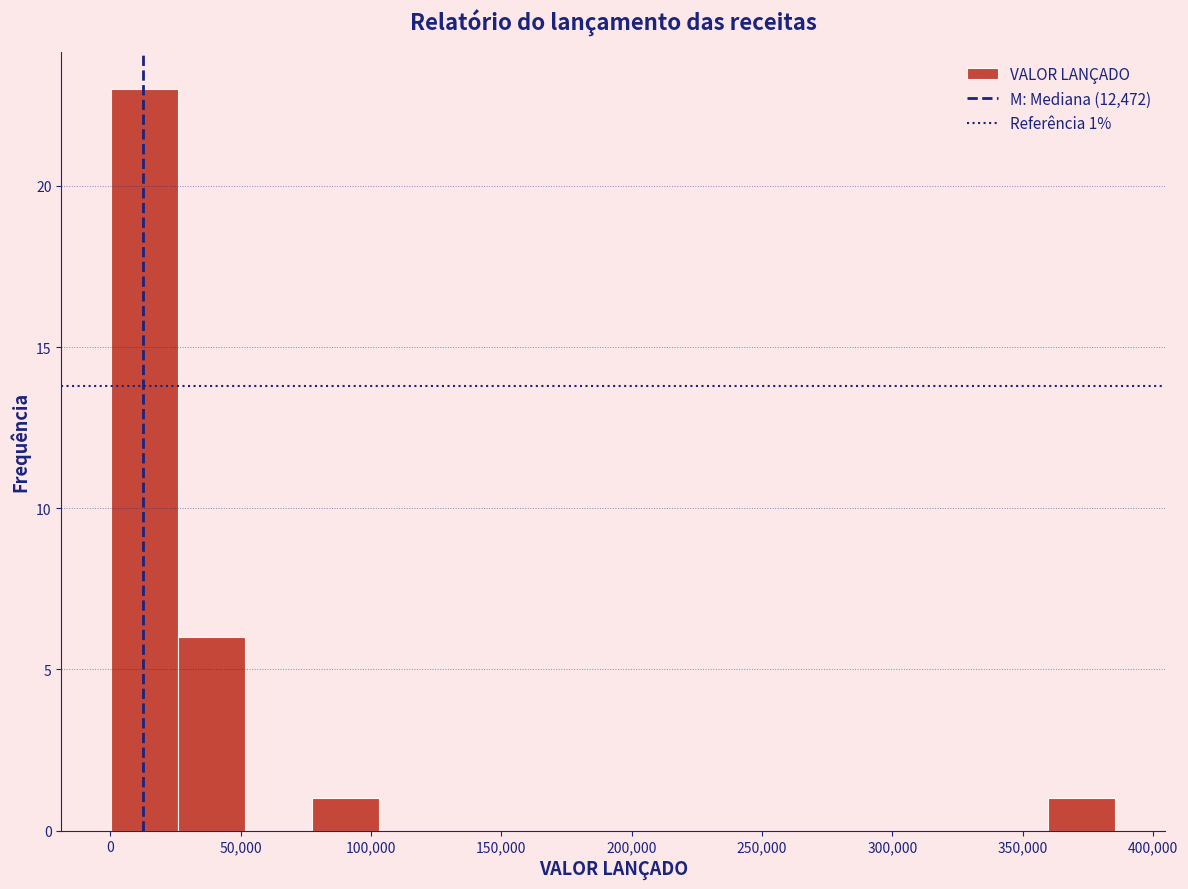

Which range on the x-axis has the tallest bar?

0 to 25000